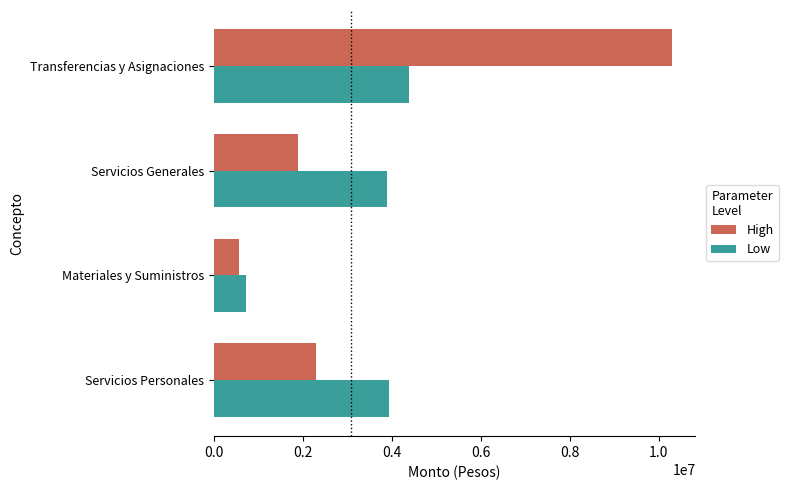

At which label does High reach its peak?

Transferencias y Asignaciones